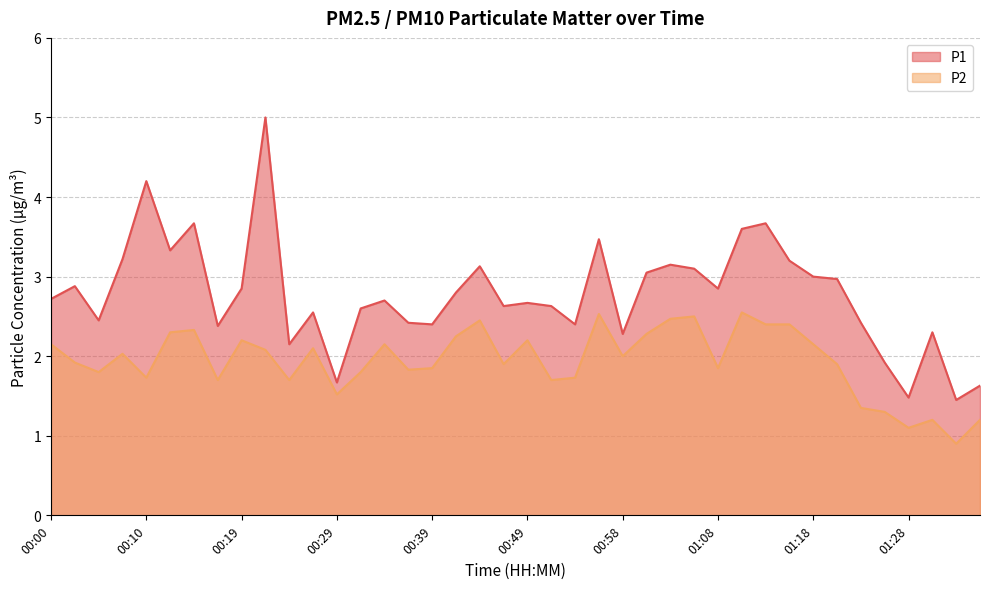

How many data points in P1 are above 2?

35